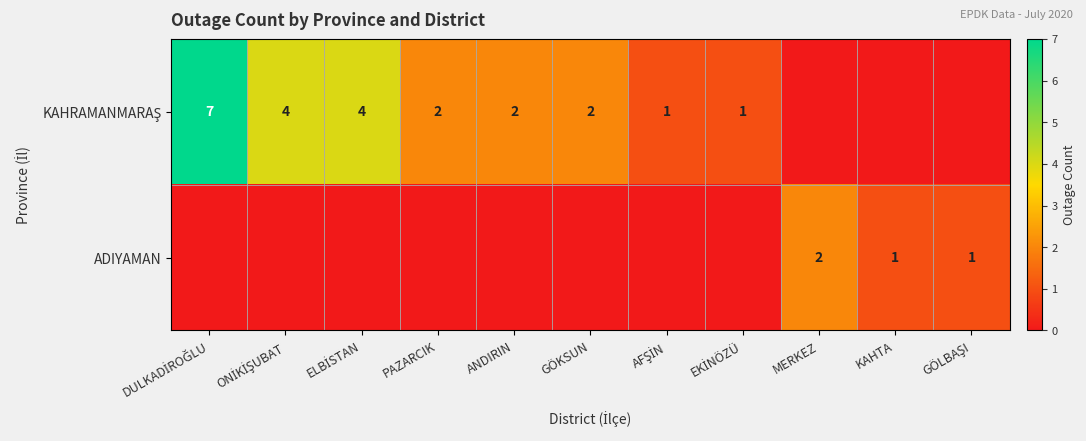

Is it true that ADIYAMAN equals 1 at ANDIRIN?

False